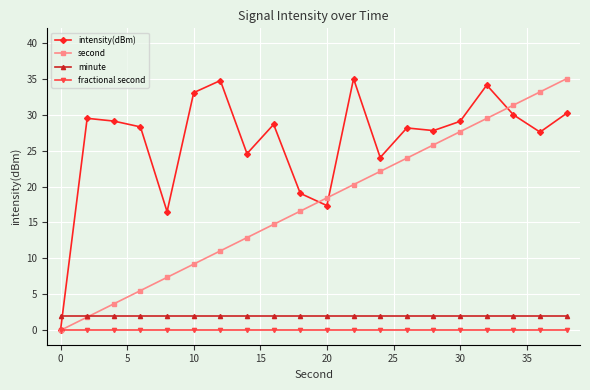

Which series ends up on top after the final intersection of intensity(dBm) and minute?

intensity(dBm)